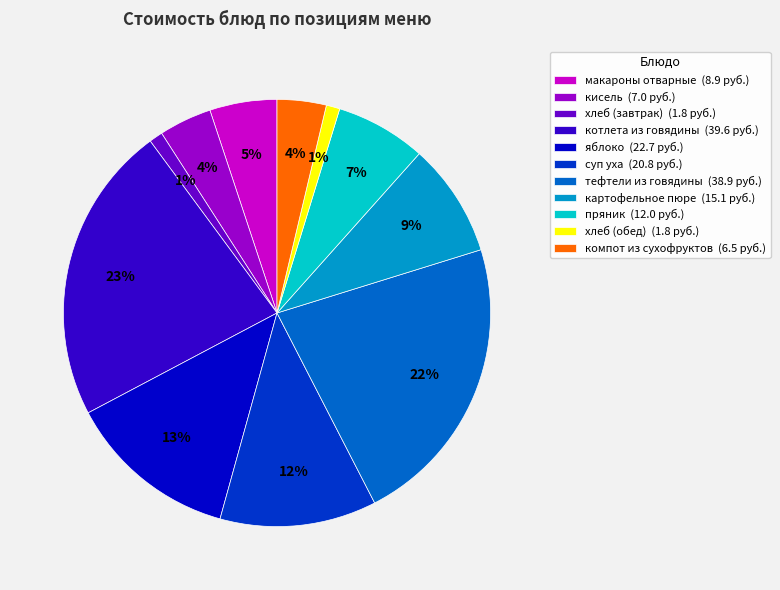

Does any single category account for the majority?

No